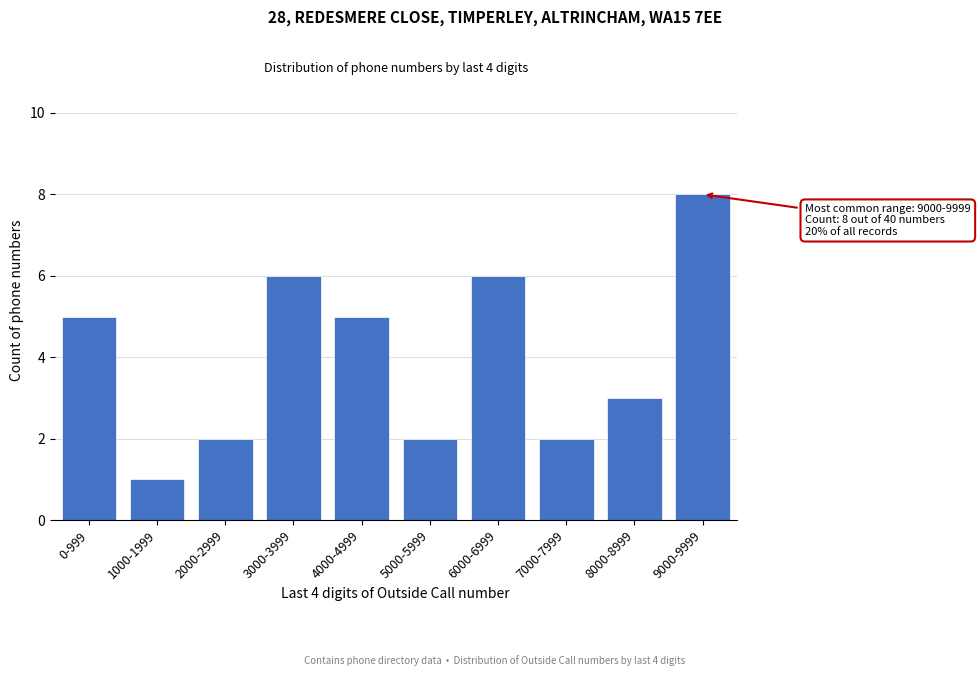

Reading right to left, what are all the values shown in this chart?

9000-9999=8	8000-8999=3	7000-7999=2	6000-6999=6	5000-5999=2	4000-4999=5	3000-3999=6	2000-2999=2	1000-1999=1	0-999=5